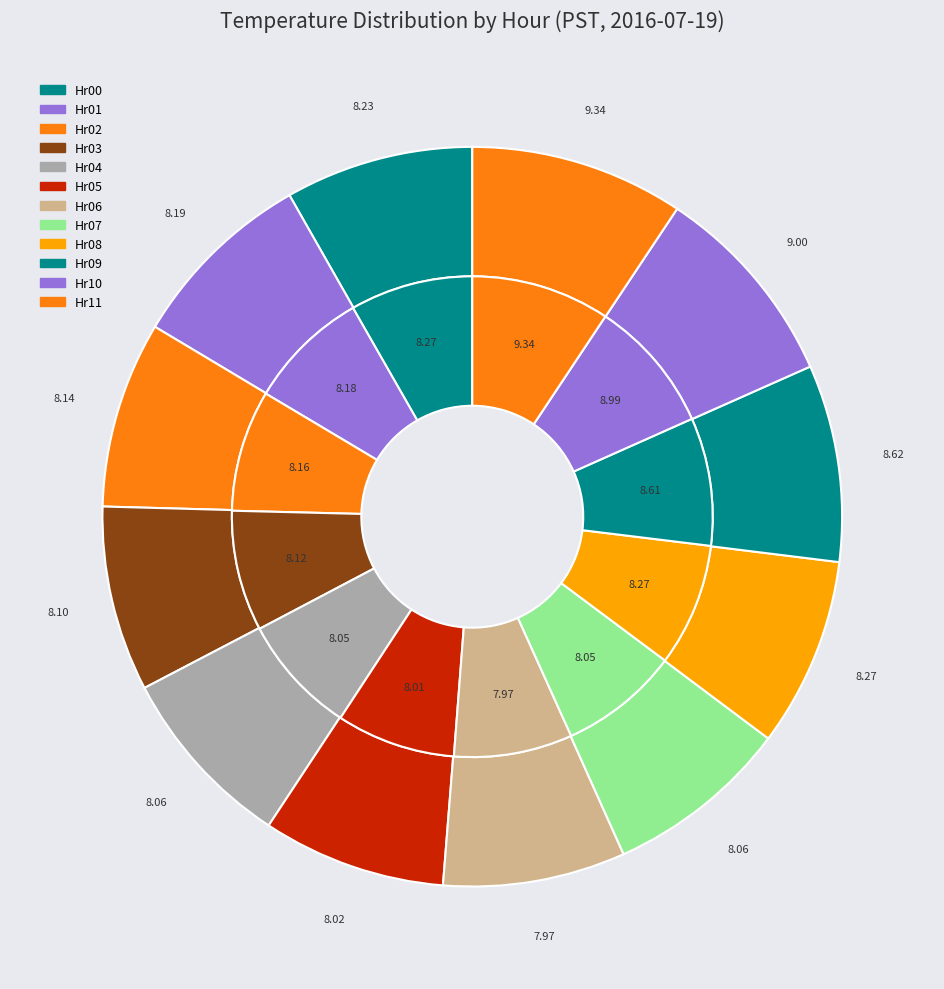

To the nearest percent, what percentage of the pie is Hour 2?

8%